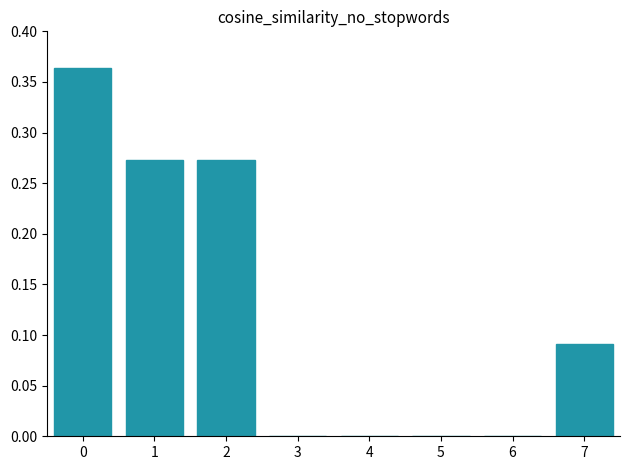

Is it true that the value at 1 is 0.4?

False